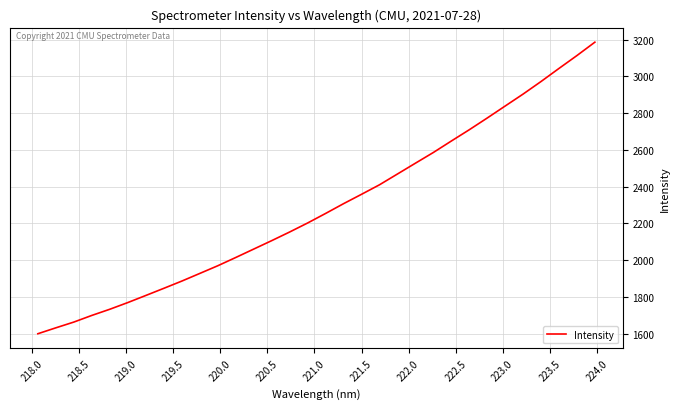

What is the maximum value shown in the chart?

3185.8